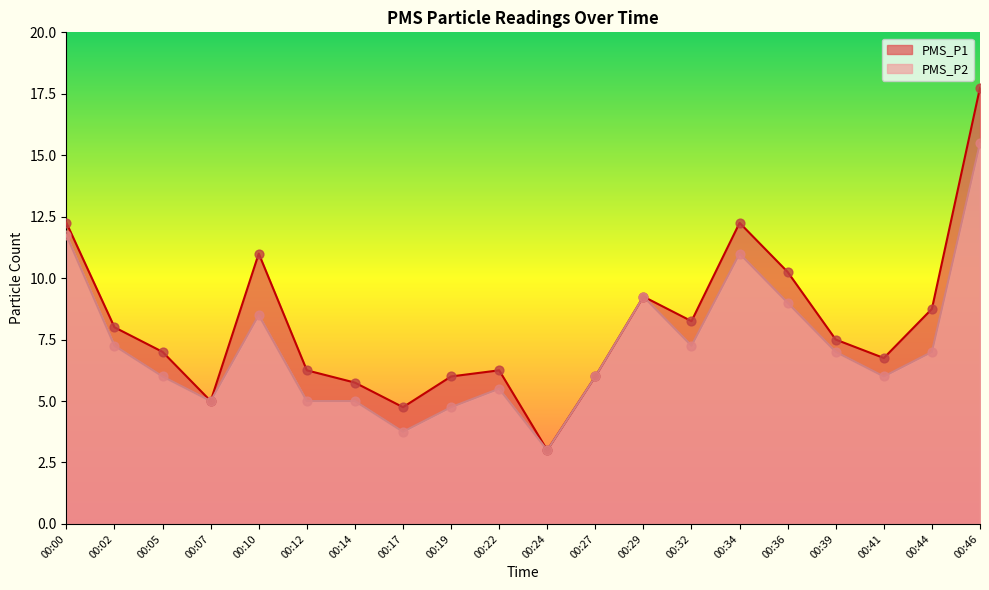

What is the total value across all series at 00:24?

6.0